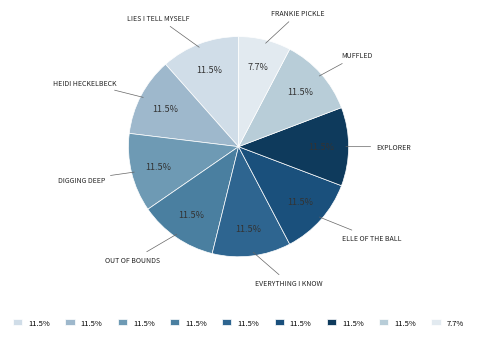

To the nearest percent, what is the difference between the largest and smallest slice percentages?

4%